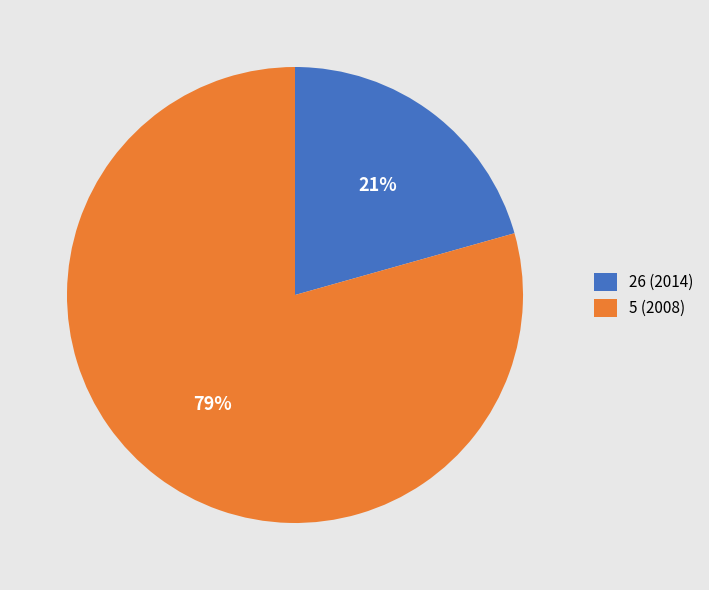

What is the smallest slice in the pie chart?

26 (2014)